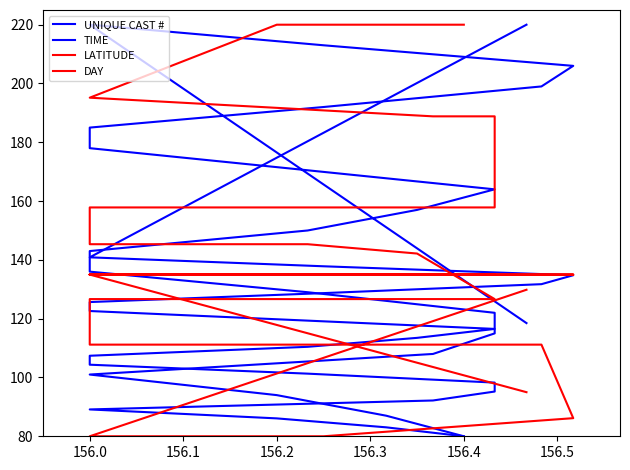

Read the UNIQUE CAST # value at 156.0.

140.9